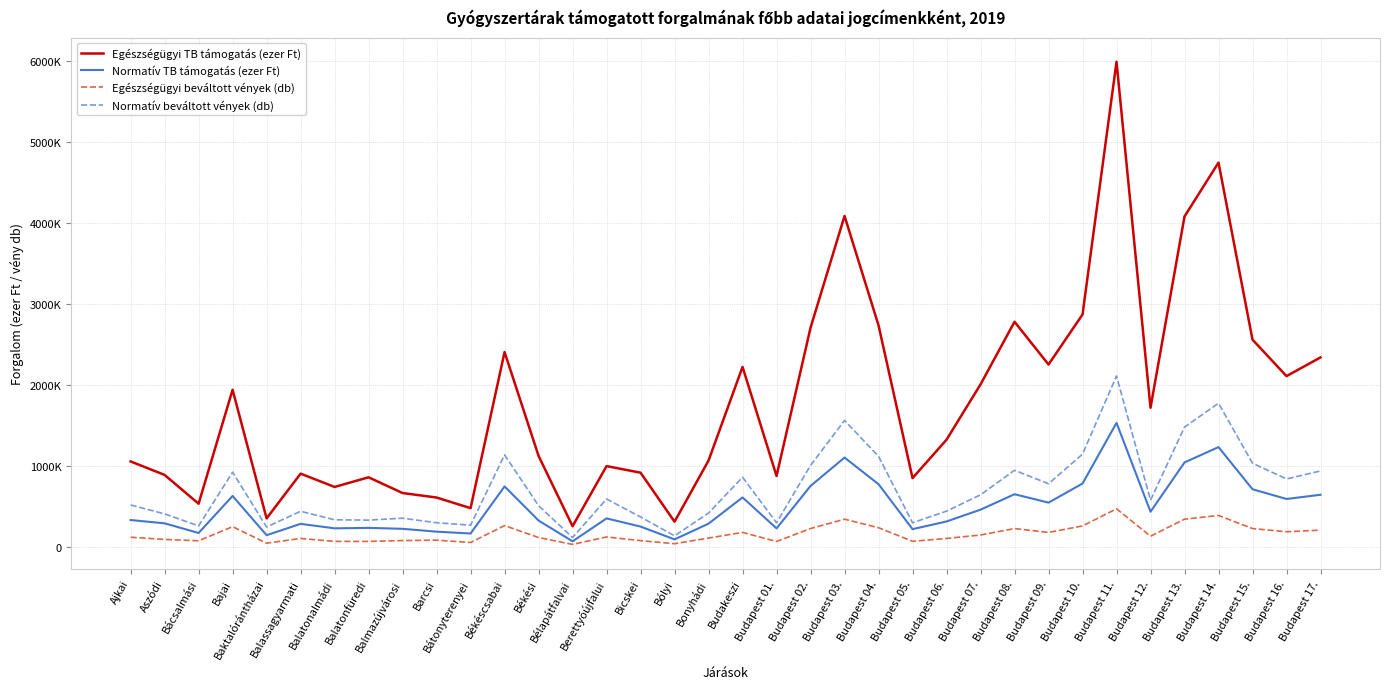

Is this an area chart (filled region under the line)?

No